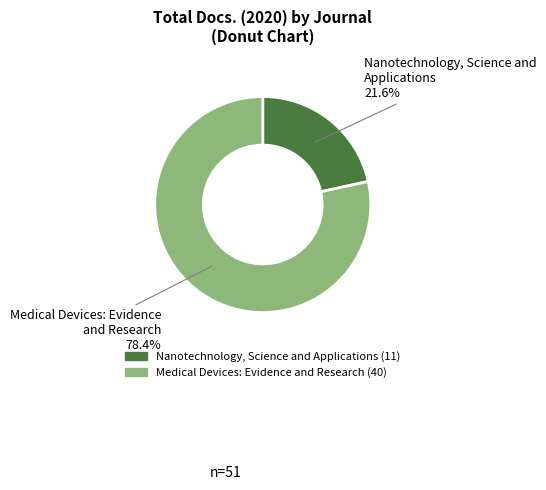

What percentage is the Medical Devices: Evidence and Research slice, to the nearest percent?

78%